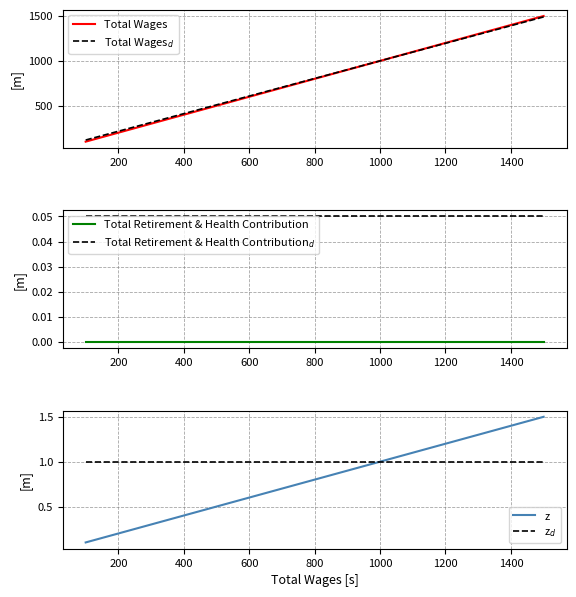

True or false: Total Wages$_d$ and Total Retirement & Health Contribution cross at least once.

False